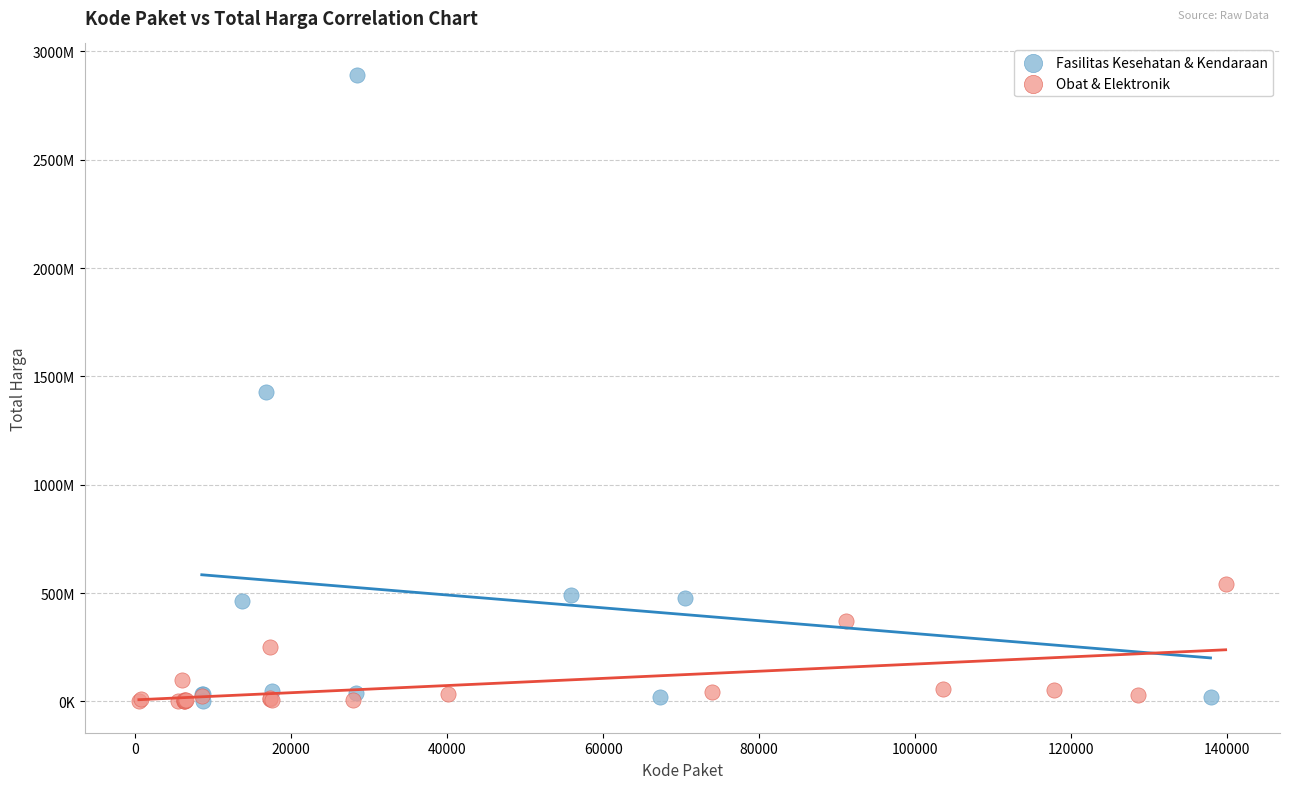

What are all the series names shown in the legend?

Fasilitas Kesehatan & Kendaraan, Obat & Elektronik